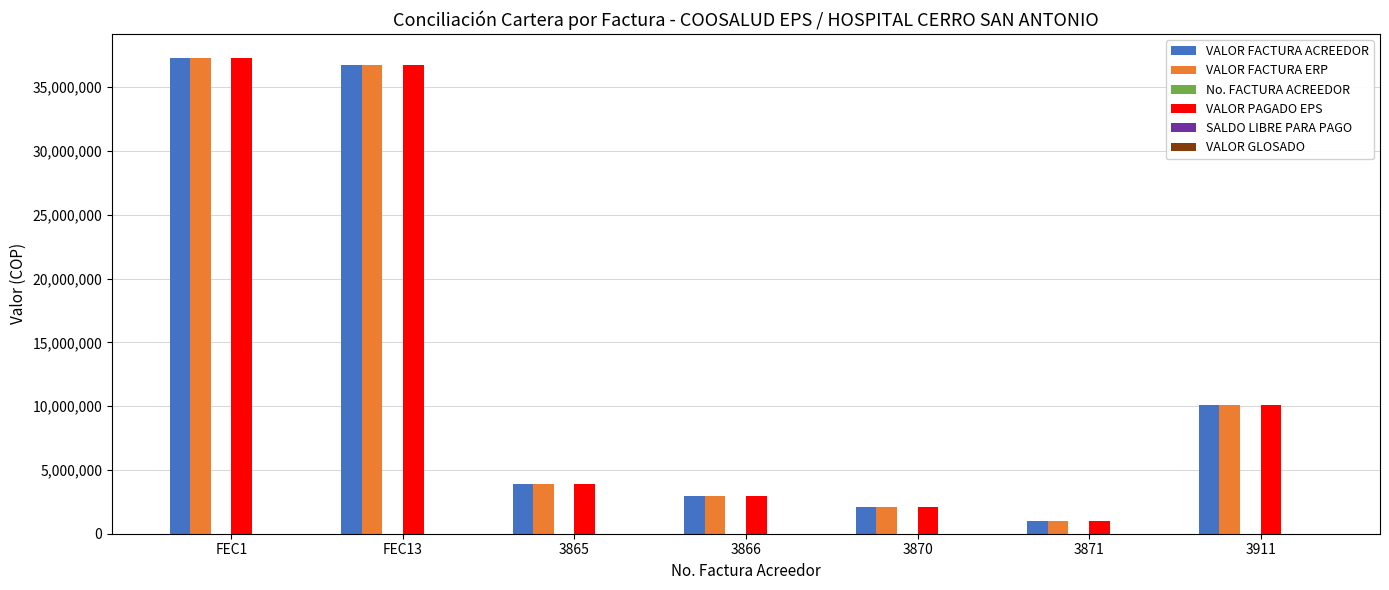

Count the number of data series in this chart.

4